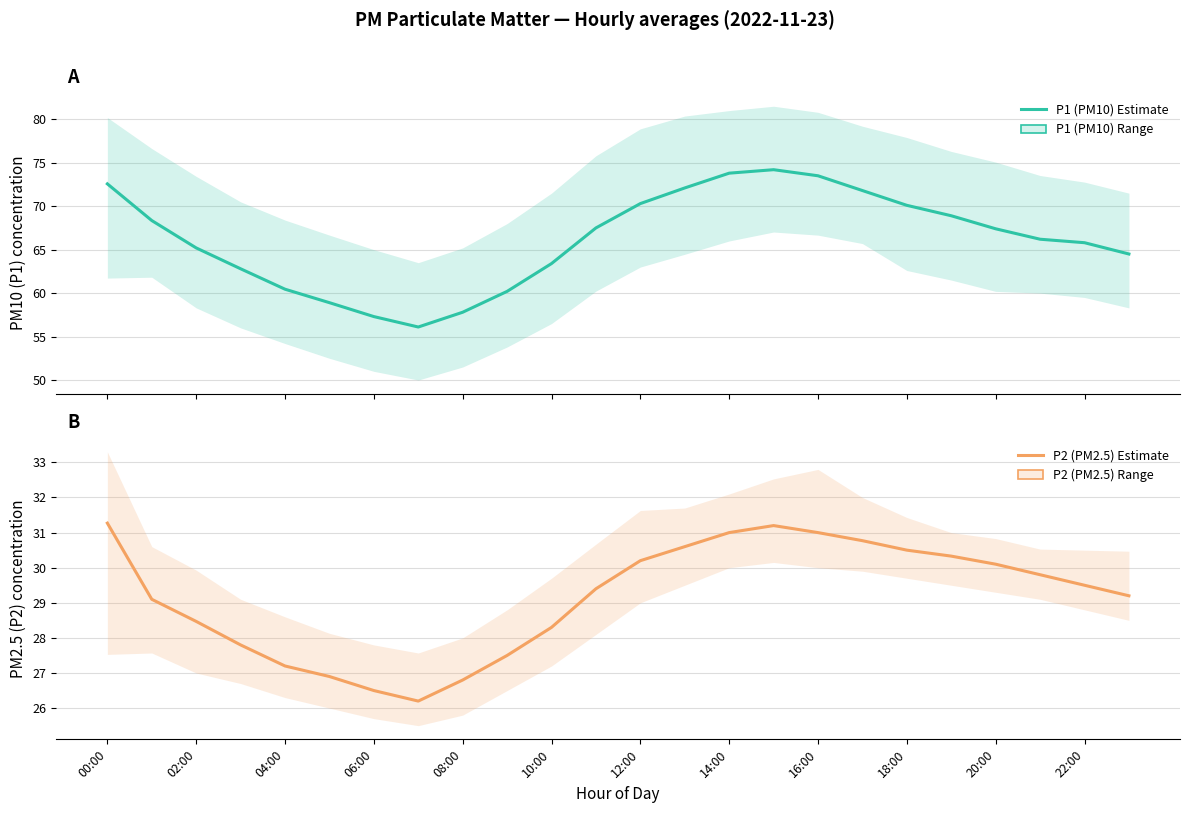

How many interior local valleys does the P1 (PM10) Estimate series have?

1